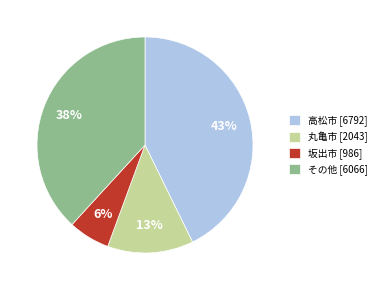

To the nearest percent, what is the difference between the 丸亀市 [2043] and 高松市 [6792] slice percentages?

30%